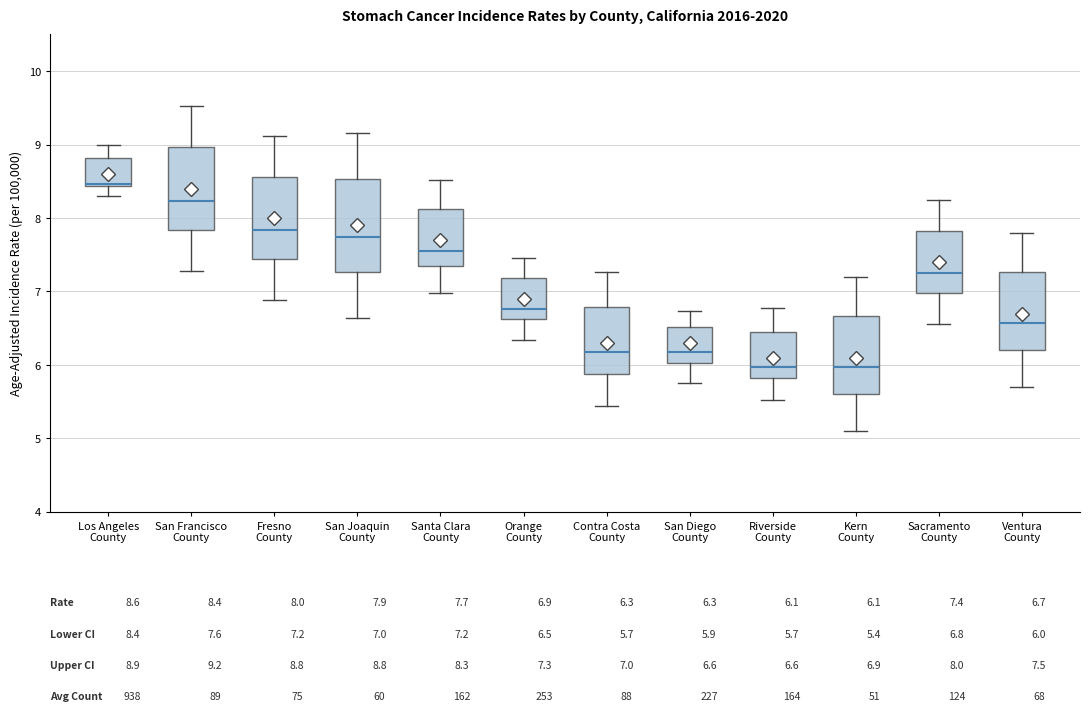

Which box's median line is the highest?

Los Angeles County